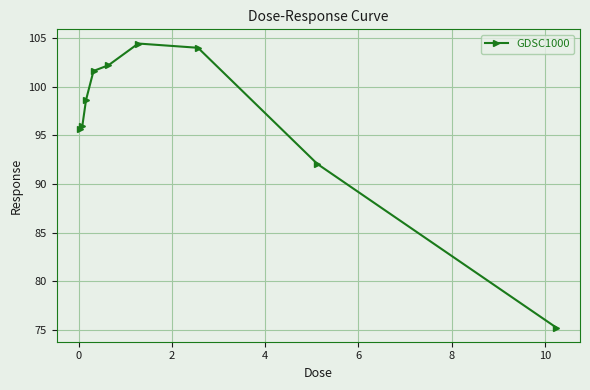

What is the greatest value displayed?

104.4